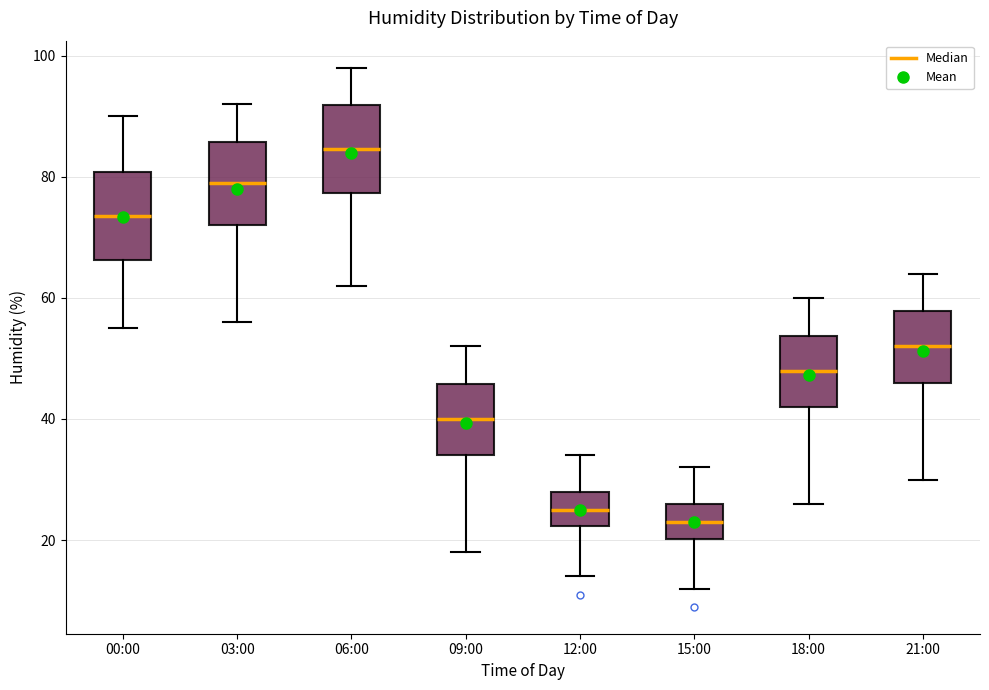

Reading left to right, transcribe this box plot: for each box, give where its median line is, the range the box spans, and where its two whiskers end, as read against the y-axis. The values are not printed on the chart, so give them approximately, as read against the axis.

00:00: median 74, box 66 to 80, whiskers 56 to 90
03:00: median 80, box 72 to 86, whiskers 56 to 92
06:00: median 84, box 78 to 92, whiskers 62 to 98
09:00: median 40, box 34 to 46, whiskers 18 to 52
12:00: median 26, box 22 to 28, whiskers 14 to 34
15:00: median 24, box 20 to 26, whiskers 12 to 32
18:00: median 48, box 42 to 54, whiskers 26 to 60
21:00: median 52, box 46 to 58, whiskers 30 to 64